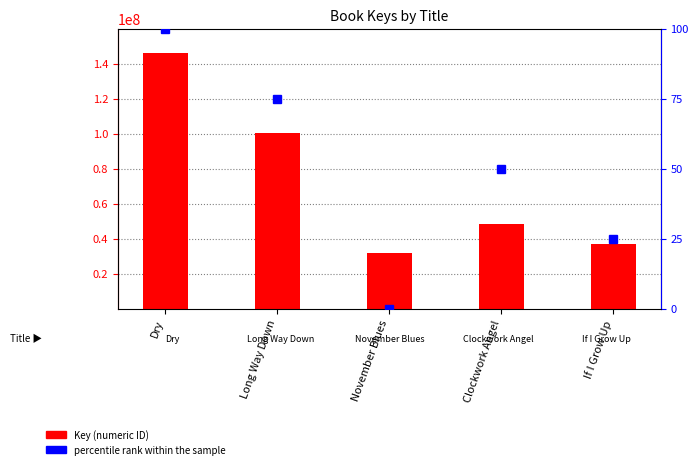

At how many categories does at least one series exceed 11912915?

5